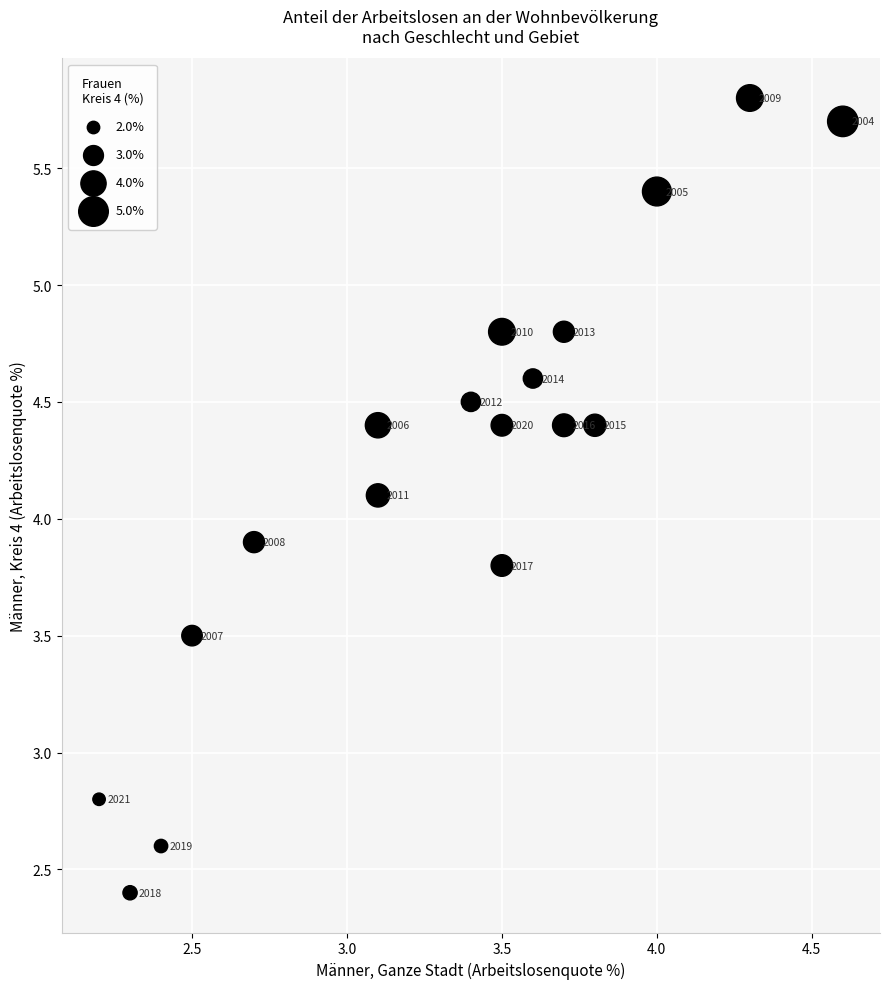

What is the range of Y values (max minus min)?

3.4